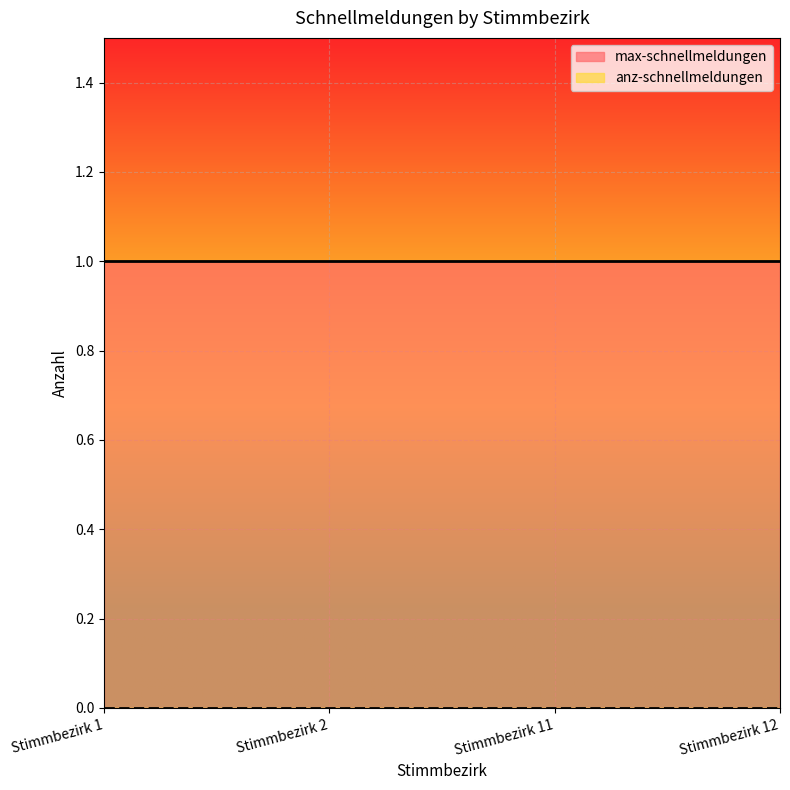

How many lines are shown in the chart?

2